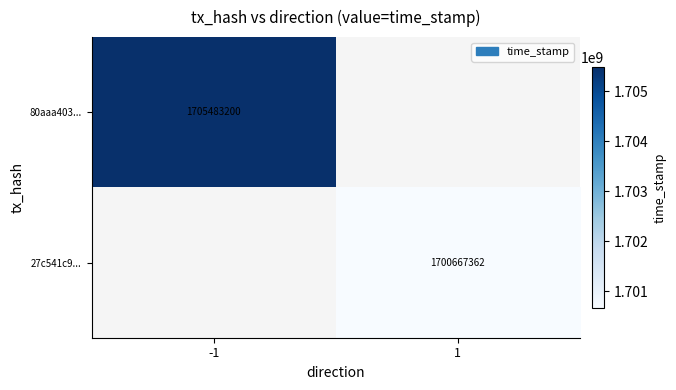

The 80aaa403... series shows 385224121 at -1. True or false?

False